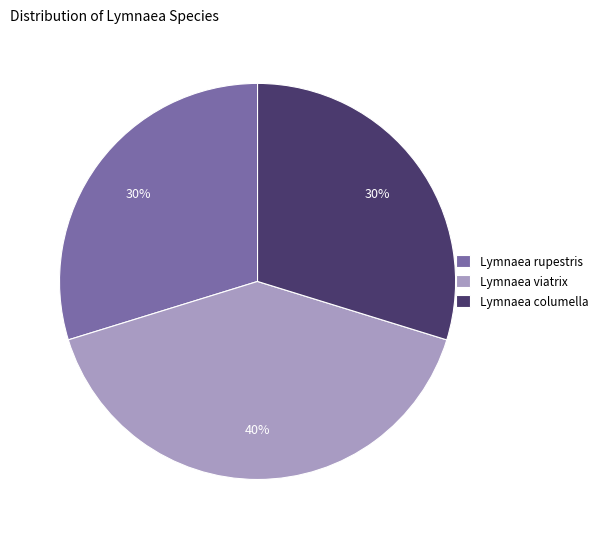

Is it true that Lymnaea rupestris is 30% of the pie?

True